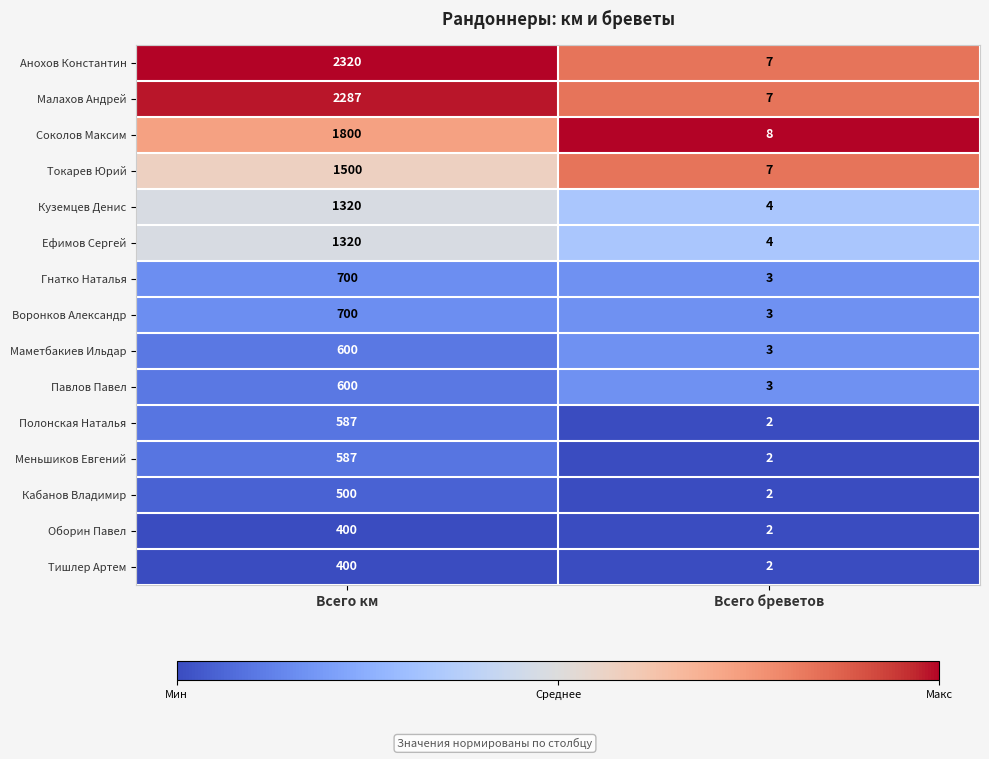

What is the difference between the Маметбакиев Ильдар values at Всего км and Всего бреветов?

597